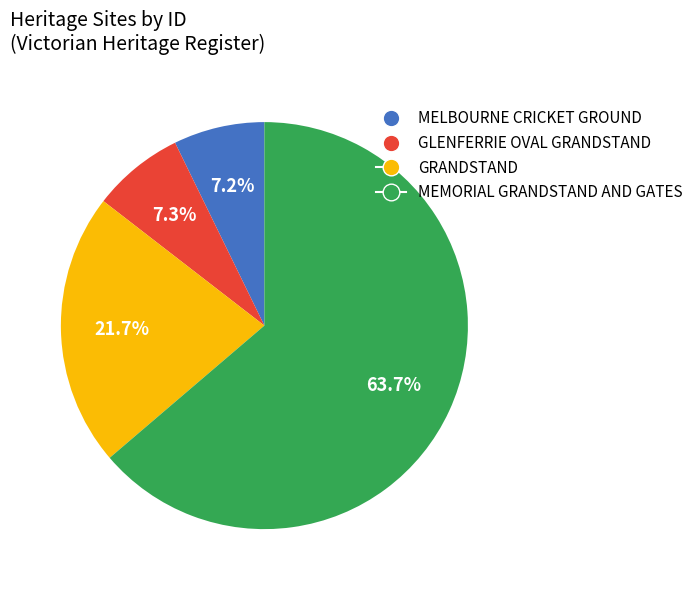

To the nearest percent, what is the difference between the MEMORIAL GRANDSTAND AND GATES and GRANDSTAND slice percentages?

42%